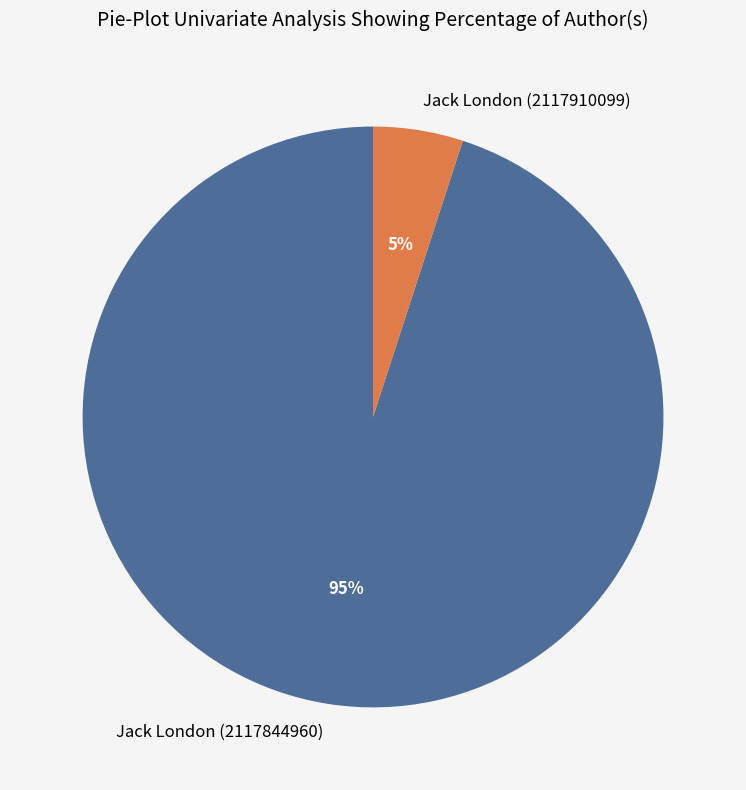

Does Jack London (2117910099) account for over 50% of the chart?

No